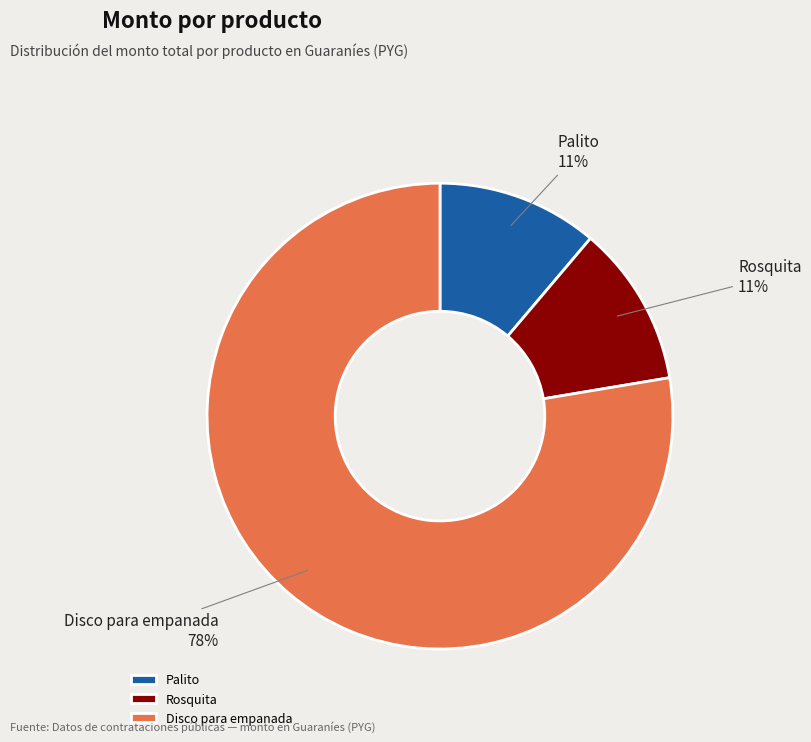

Do Palito and Rosquita together represent more than half of the pie?

No